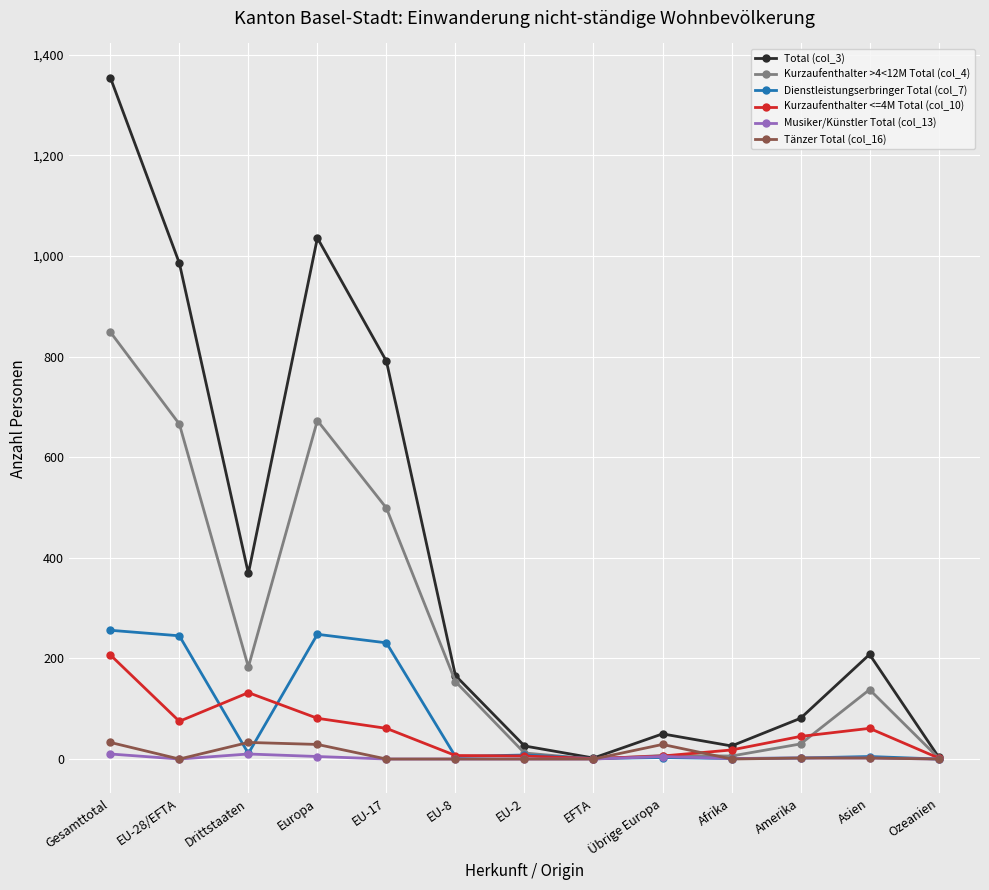

Does the chart display data point markers on the line(s)?

Yes